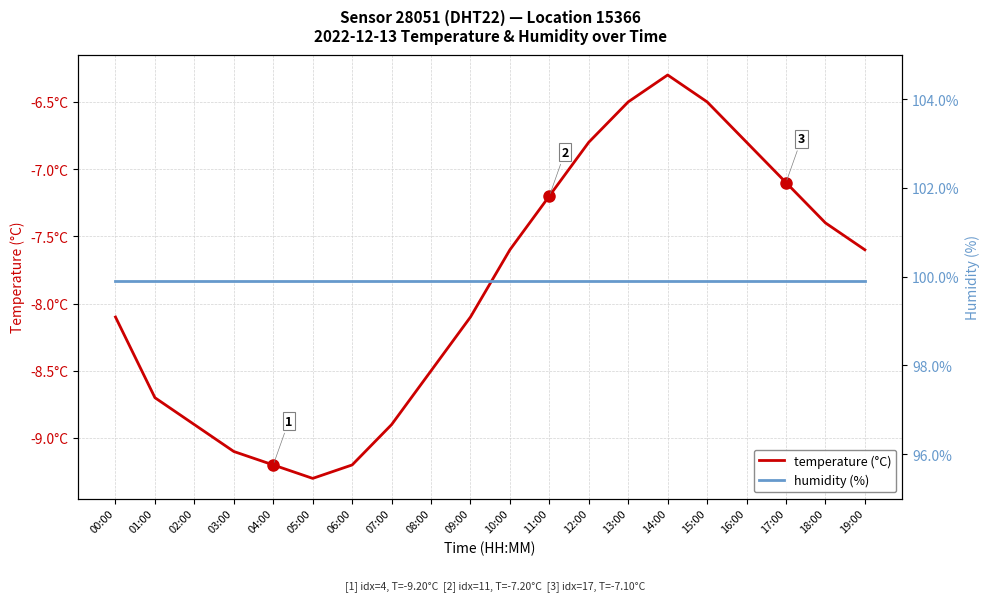

What is the label of the 6th point from the left?

05:00